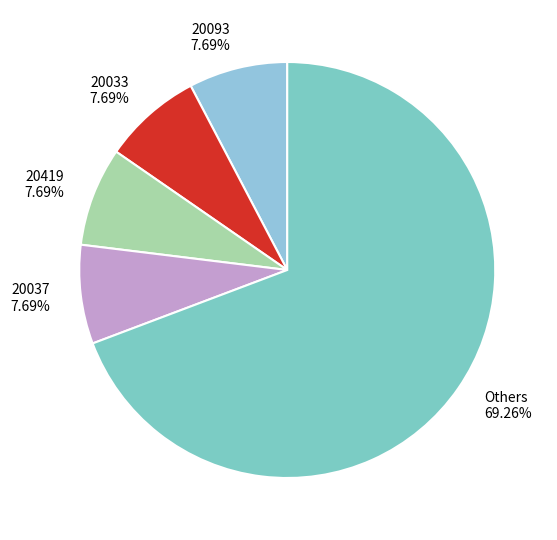

Which has a higher value, 20093 or Others?

Others